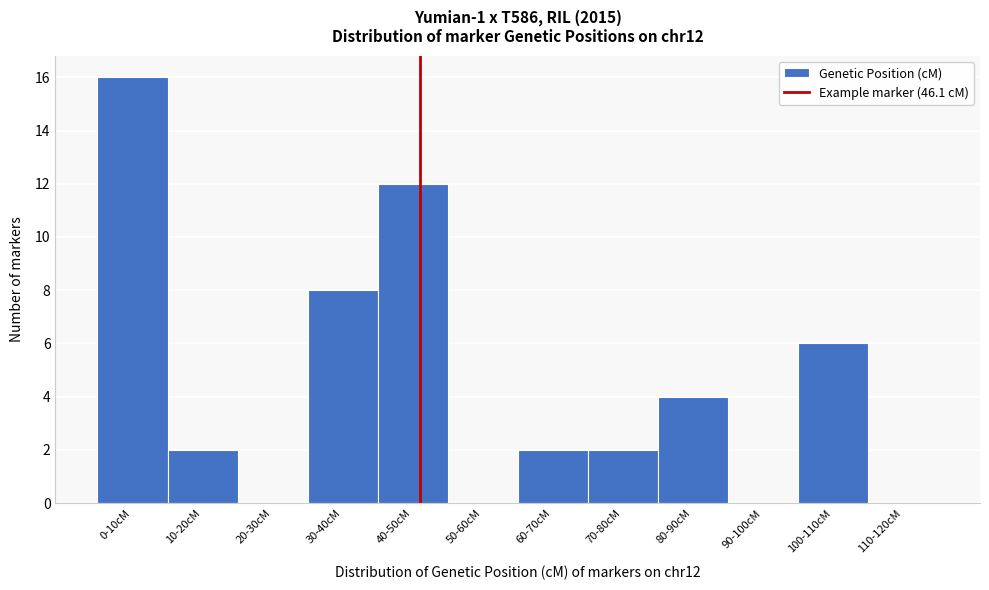

Reading right to left, list all the values displayed in this chart.

110-120cM=0	100-110cM=6	90-100cM=0	80-90cM=4	70-80cM=2	60-70cM=2	50-60cM=0	40-50cM=12	30-40cM=8	20-30cM=0	10-20cM=2	0-10cM=16